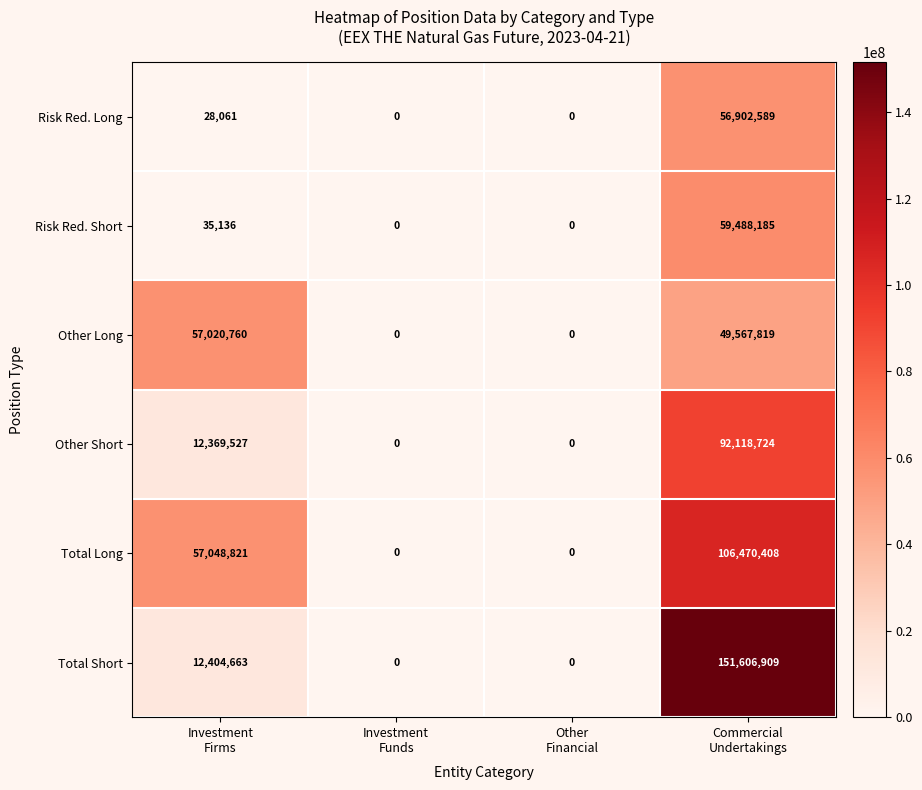

What is the highest value of the Other Short series?

92118724